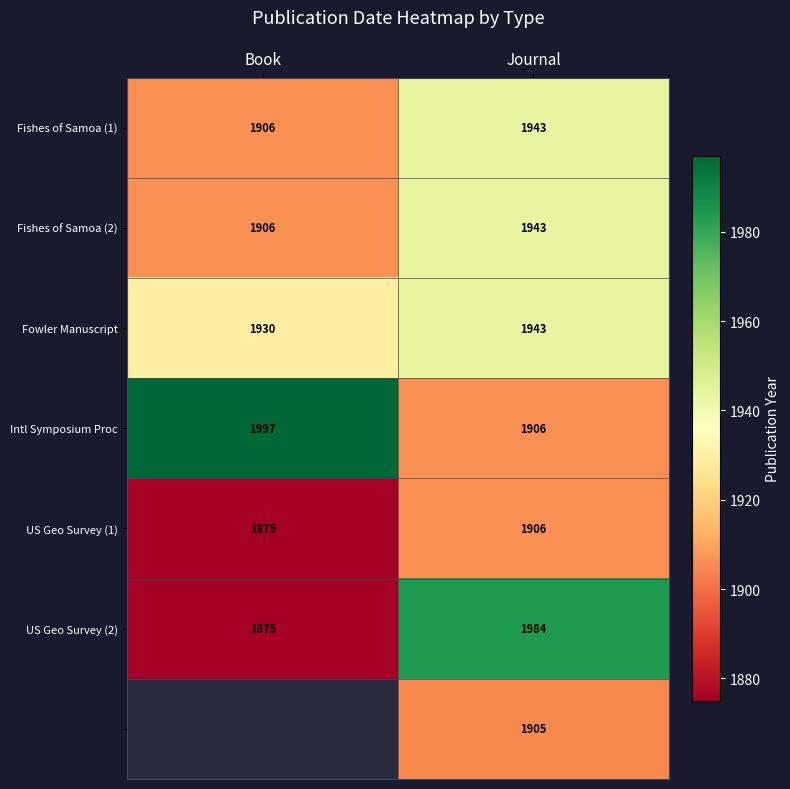

What is the difference between the highest and lowest values at Journal?

79